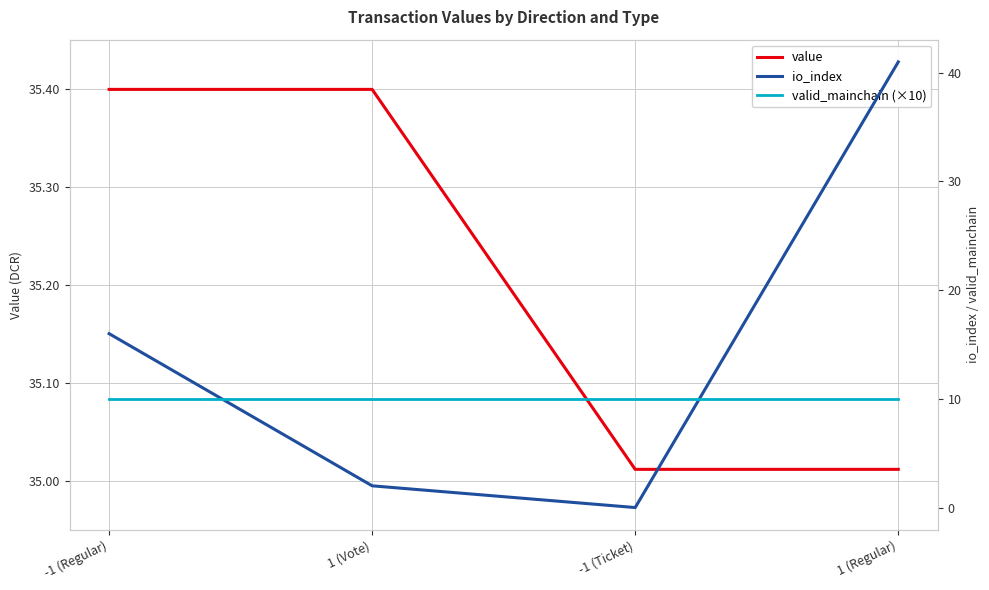

What is the average value of the valid_mainchain (×10) series?

10.0